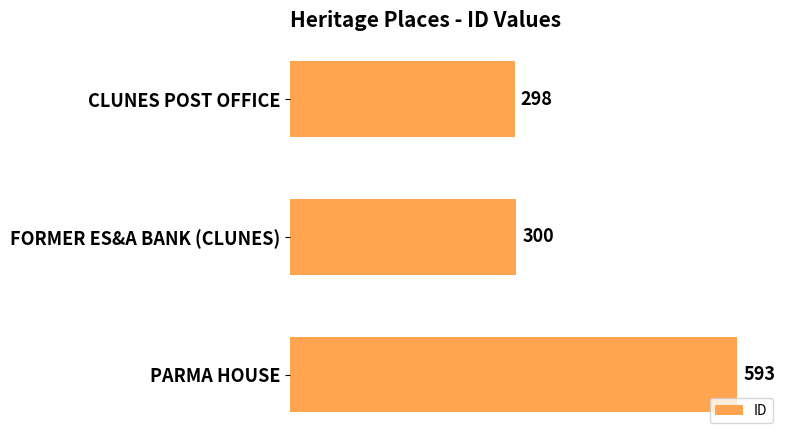

How many bars are there in total?

3